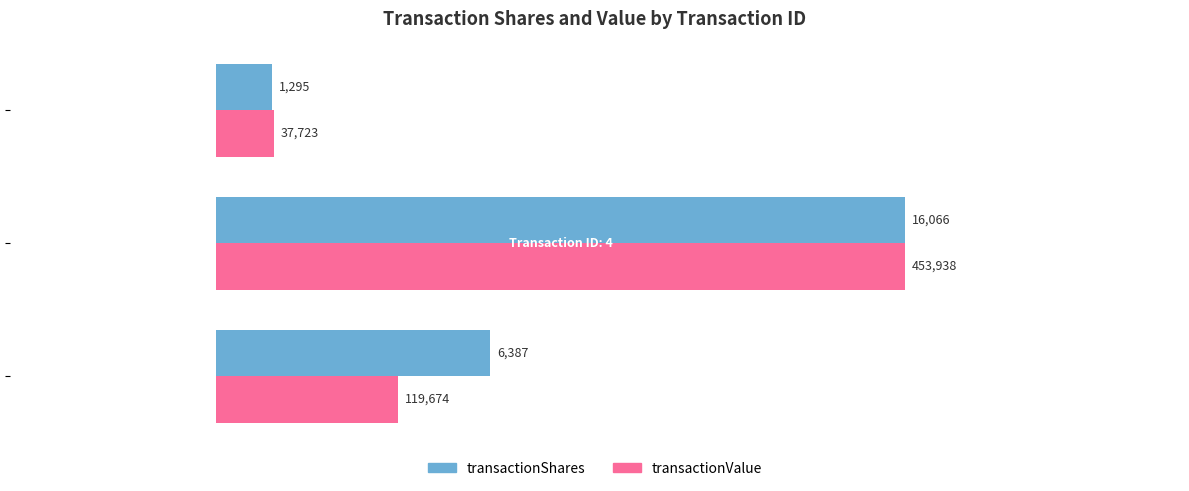

How many distinct data groups are displayed?

2